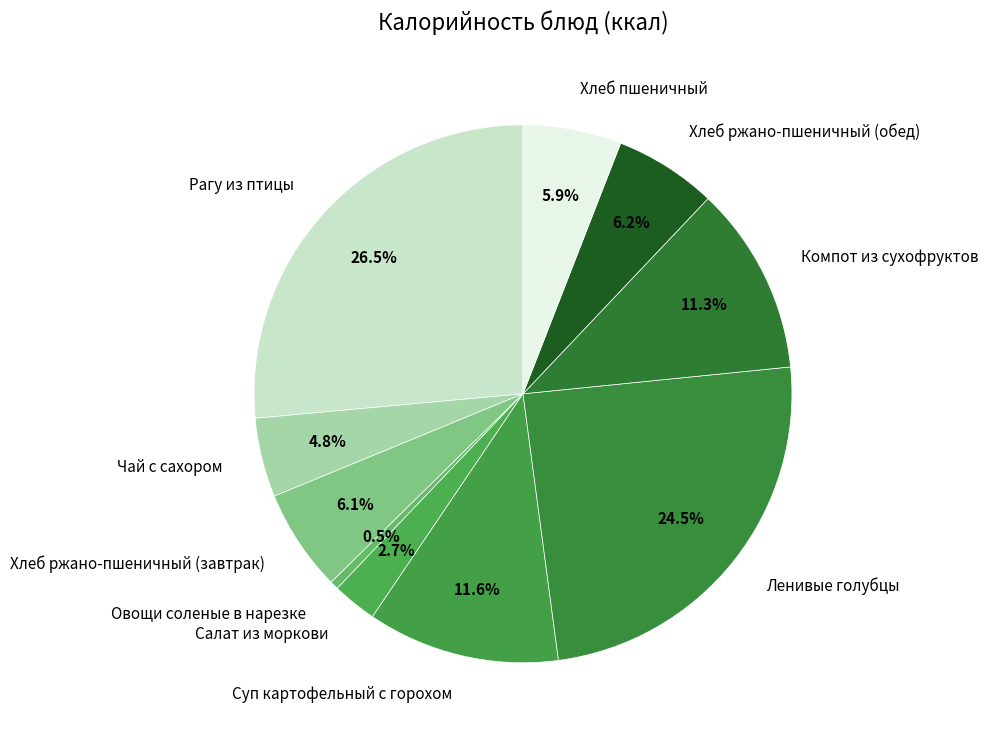

To the nearest percent, what percentage of the pie is Суп картофельный с горохом?

12%